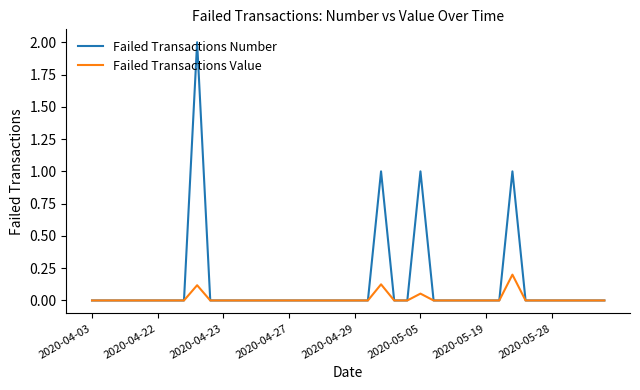

What is the maximum value for Failed Transactions Number?

2.0